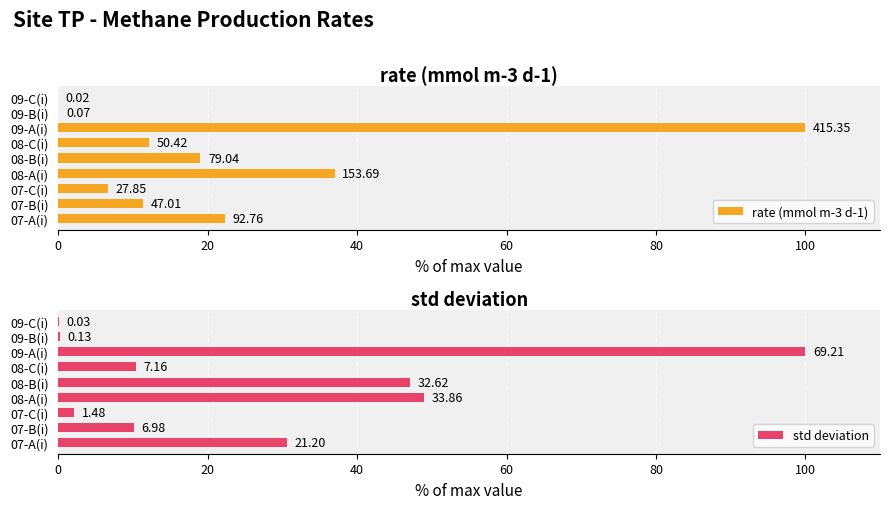

What position from the right is 09-C(i)?

1